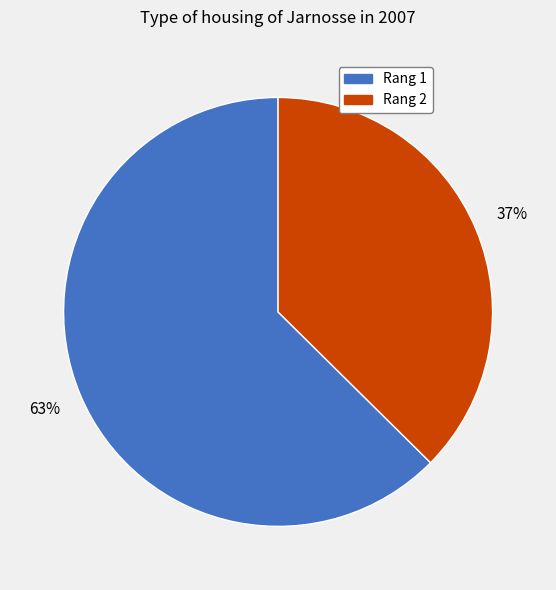

To the nearest percent, what portion does Rang 1 represent?

63%